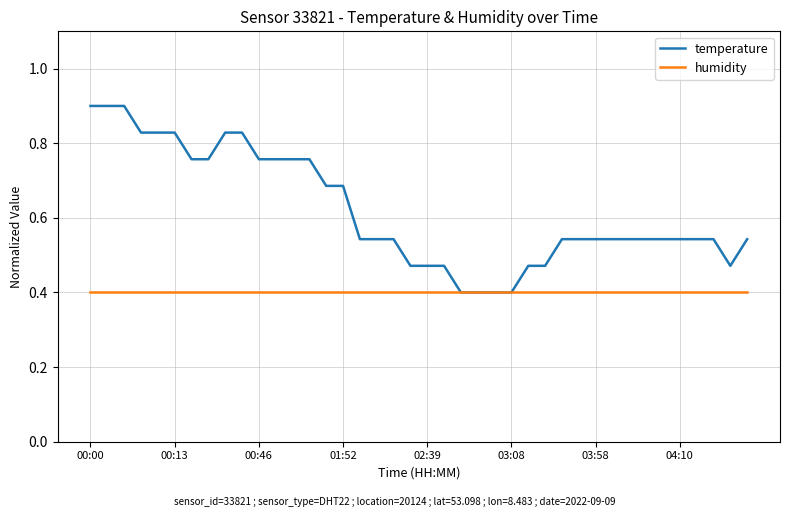

List the series in order of their overall mean, highest first.

temperature, humidity